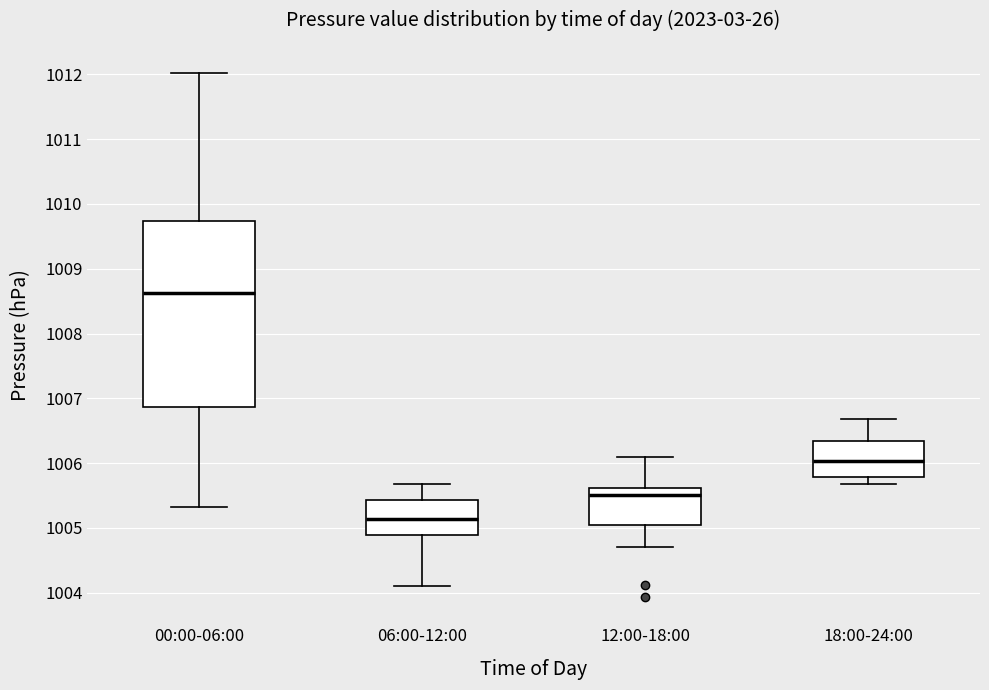

Reading left to right, read every box against the y-axis: the position of its median line, the range the box covers, and the ends of its whiskers. The values are not printed on the chart, so give them approximately, as read against the axis.

00:00-06:00: median 1008.6, box 1006.9 to 1009.7, whiskers 1005.3 to 1012.0
06:00-12:00: median 1005.1, box 1004.9 to 1005.4, whiskers 1004.1 to 1005.7
12:00-18:00: median 1005.5, box 1005.1 to 1005.6, whiskers 1004.7 to 1006.1
18:00-24:00: median 1006.0, box 1005.8 to 1006.3, whiskers 1005.7 to 1006.7